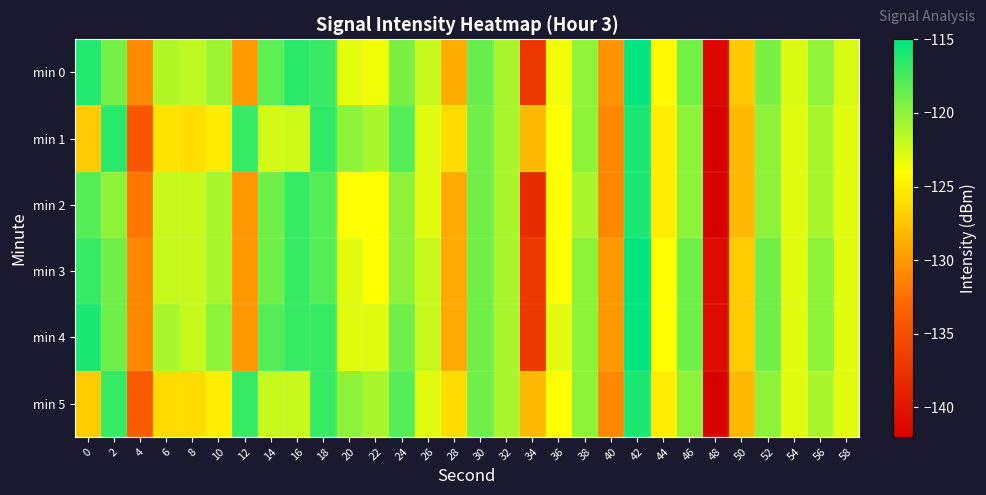

Reading left to right, transcribe all the data shown in this chart.

min 0: 0=-116.2	2=-119.2	4=-130.8	6=-121.3	8=-121.7	10=-120.5	12=-130.0	14=-118.3	16=-116.5	18=-117.0	20=-123.0	22=-123.5	24=-119.4	26=-122.0	28=-128.8	30=-118.6	32=-121.0	34=-137.1	36=-123.5	38=-120.1	40=-130.2	42=-115.0	44=-124.3	46=-119.1	48=-141.5	50=-127.2	52=-119.4	54=-122.8	56=-120.1	58=-122.6
min 1: 0=-127.1	2=-116.5	4=-134.4	6=-125.6	8=-125.9	10=-125.2	12=-117.0	14=-122.4	16=-122.3	18=-116.8	20=-120.0	22=-121.0	24=-118.0	26=-123.0	28=-126.0	30=-119.0	32=-121.0	34=-128.0	36=-124.0	38=-120.0	40=-131.0	42=-116.0	44=-125.0	46=-120.0	48=-142.0	50=-128.0	52=-120.0	54=-123.0	56=-121.0	58=-123.0
min 2: 0=-118.0	2=-120.0	4=-132.0	6=-122.0	8=-122.0	10=-121.0	12=-130.0	14=-119.0	16=-117.0	18=-118.0	20=-124.0	22=-124.0	24=-120.0	26=-123.0	28=-129.0	30=-119.0	32=-121.0	34=-138.0	36=-124.0	38=-121.0	40=-131.0	42=-116.0	44=-125.0	46=-120.0	48=-142.0	50=-128.0	52=-120.0	54=-123.0	56=-121.0	58=-123.0
min 3: 0=-117.0	2=-119.0	4=-131.0	6=-122.0	8=-122.0	10=-121.0	12=-130.0	14=-119.0	16=-117.0	18=-118.0	20=-123.0	22=-124.0	24=-120.0	26=-122.0	28=-129.0	30=-119.0	32=-121.0	34=-137.0	36=-124.0	38=-120.0	40=-130.0	42=-115.0	44=-124.0	46=-119.0	48=-141.0	50=-127.0	52=-119.0	54=-123.0	56=-120.0	58=-123.0
min 4: 0=-116.0	2=-119.0	4=-131.0	6=-121.0	8=-122.0	10=-120.0	12=-130.0	14=-118.0	16=-117.0	18=-117.0	20=-123.0	22=-123.0	24=-119.0	26=-122.0	28=-129.0	30=-119.0	32=-121.0	34=-137.0	36=-123.0	38=-120.0	40=-130.0	42=-115.0	44=-124.0	46=-119.0	48=-141.0	50=-127.0	52=-119.0	54=-123.0	56=-120.0	58=-123.0
min 5: 0=-127.0	2=-117.0	4=-134.0	6=-126.0	8=-126.0	10=-125.0	12=-117.0	14=-122.0	16=-122.0	18=-117.0	20=-120.0	22=-121.0	24=-118.0	26=-123.0	28=-126.0	30=-119.0	32=-121.0	34=-128.0	36=-124.0	38=-120.0	40=-131.0	42=-116.0	44=-125.0	46=-120.0	48=-142.0	50=-128.0	52=-120.0	54=-123.0	56=-121.0	58=-123.0